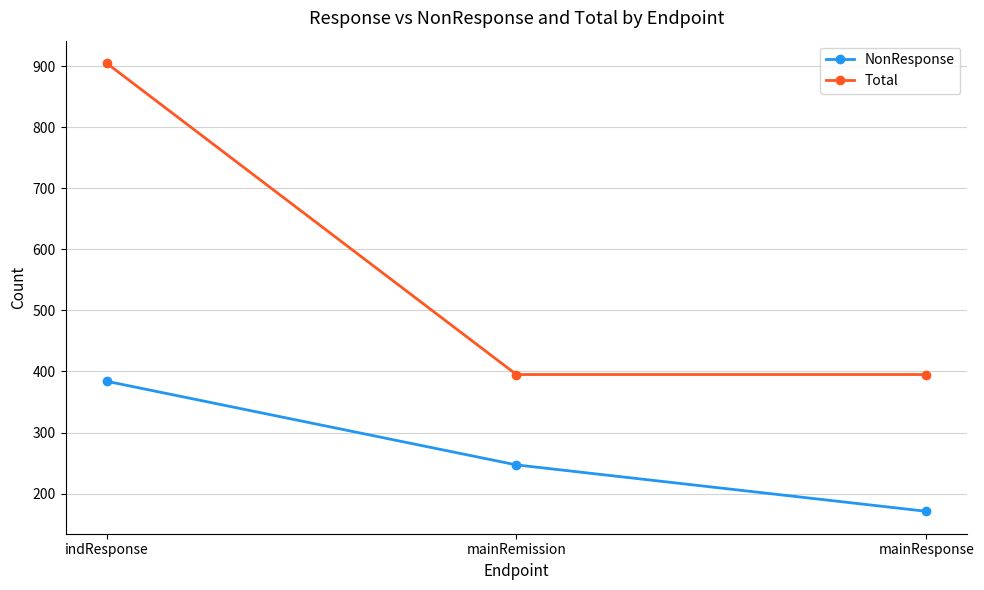

What is the spread (max minus min) of values at indResponse?

521